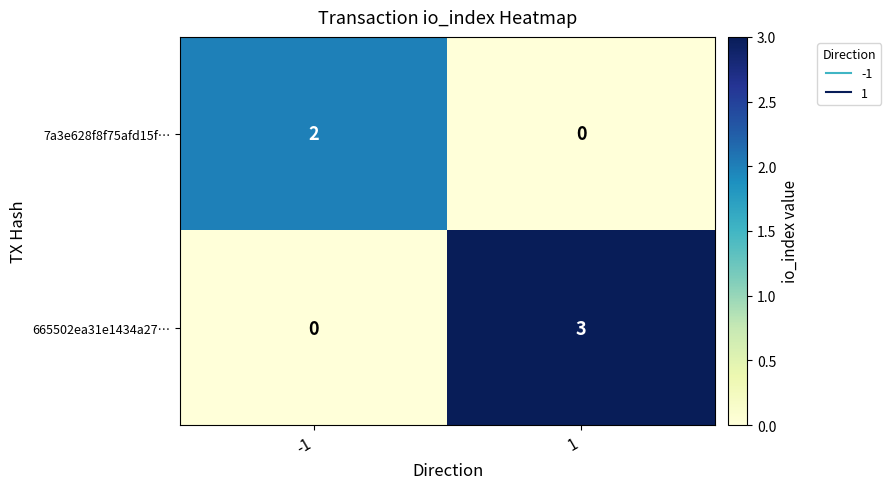

The 665502ea31e1434a27… series shows 4 at 1. True or false?

False